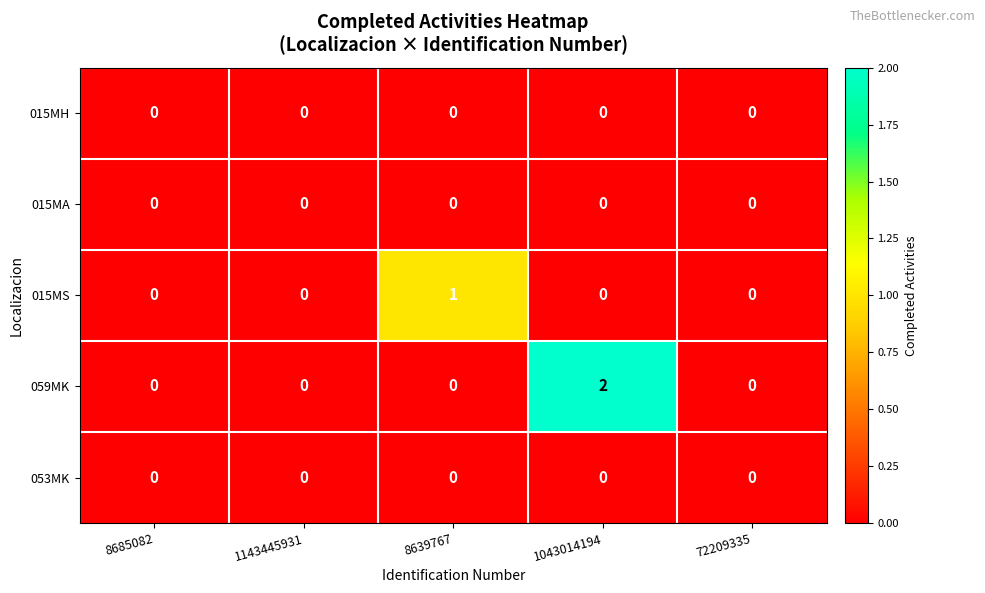

Which series has the largest range (max minus min)?

059MK